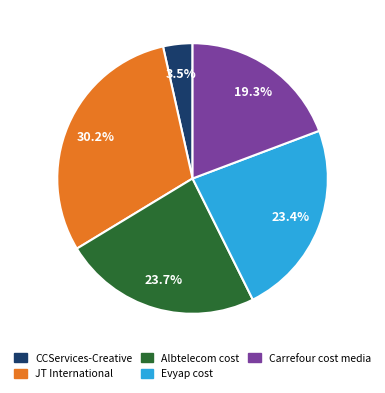

Which has a higher value, JT International or Albtelecom cost?

JT International